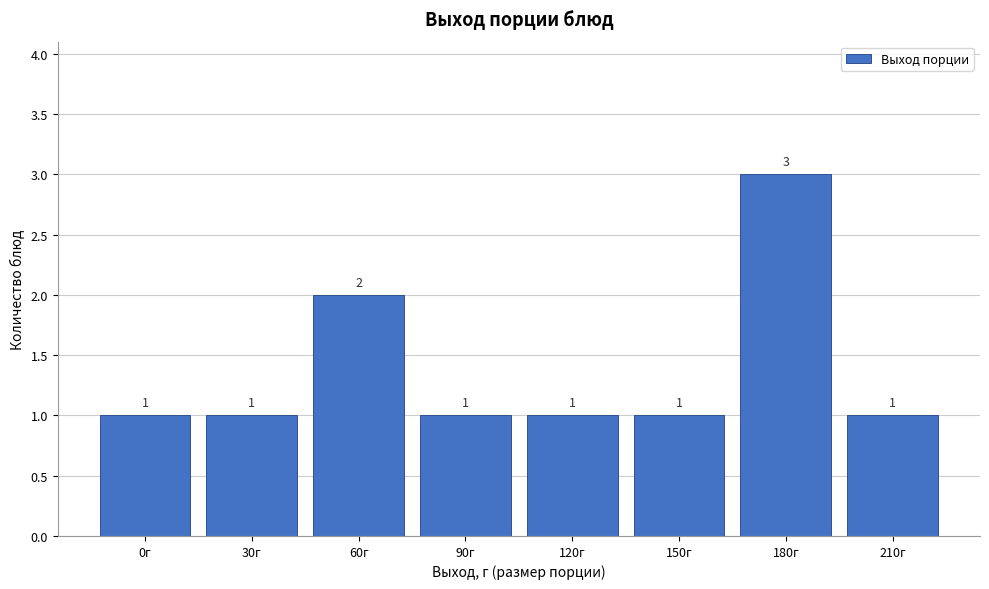

Reading left to right, extract all data points from this chart.

0г=1	30г=1	60г=2	90г=1	120г=1	150г=1	180г=3	210г=1